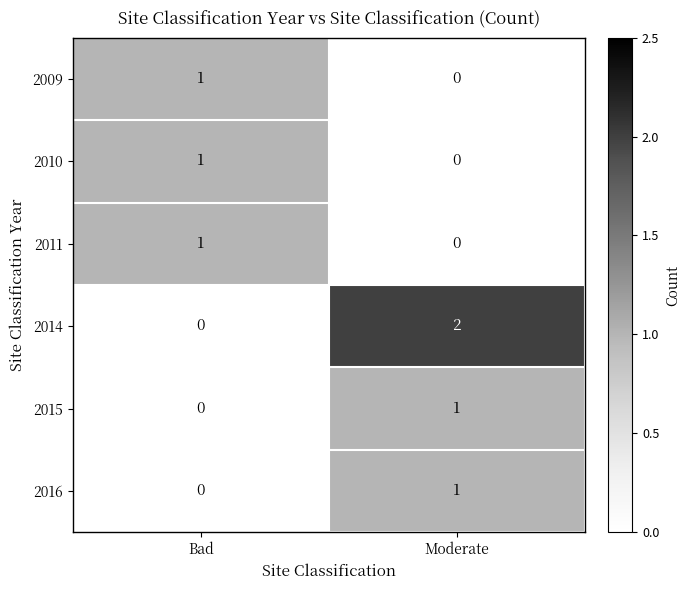

Rank the categories by 2015 value from lowest to highest.

Bad, Moderate